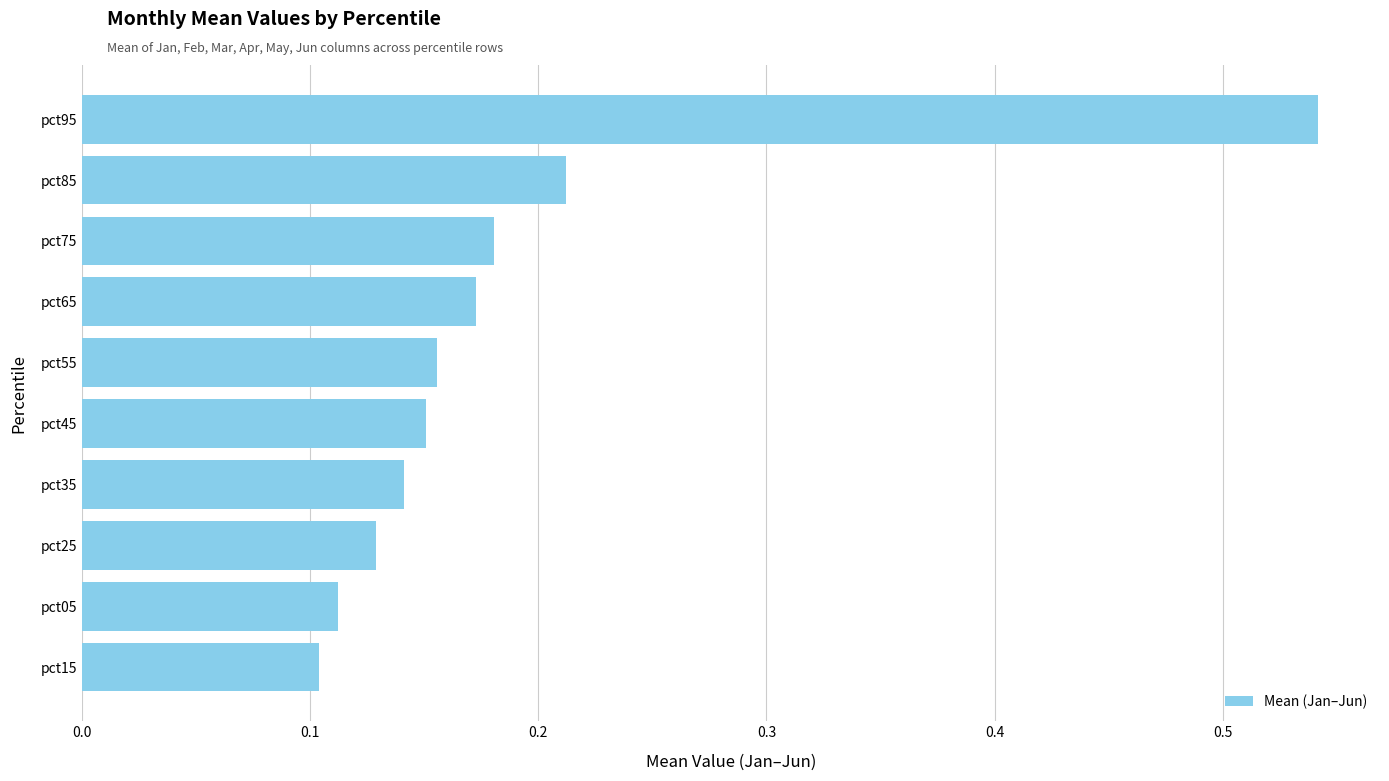

Which label corresponds to the largest value in the chart?

pct95